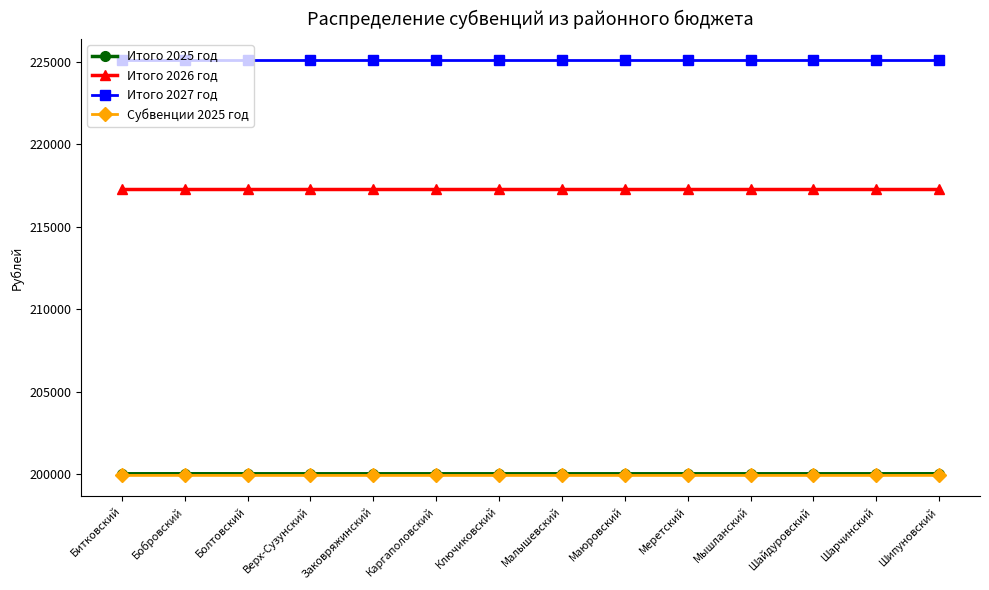

The value of Итого 2026 год at Битковский is 217300. True or false?

True